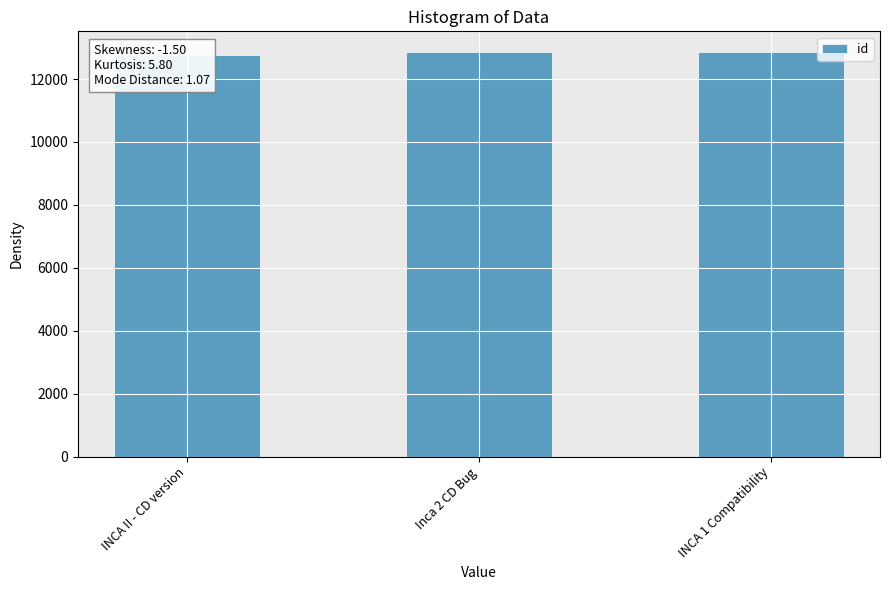

Rank the categories by value from lowest to highest.

INCA II - CD version, Inca 2 CD Bug, INCA 1 Compatibility